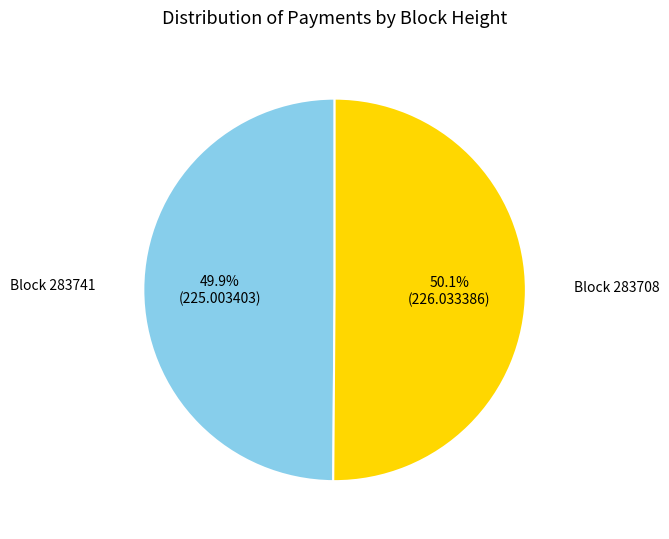

Does any single category account for the majority?

Yes